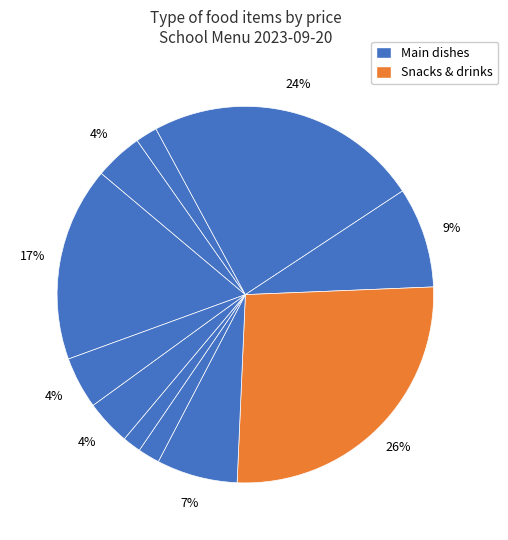

Count the number of slices in the pie.

11